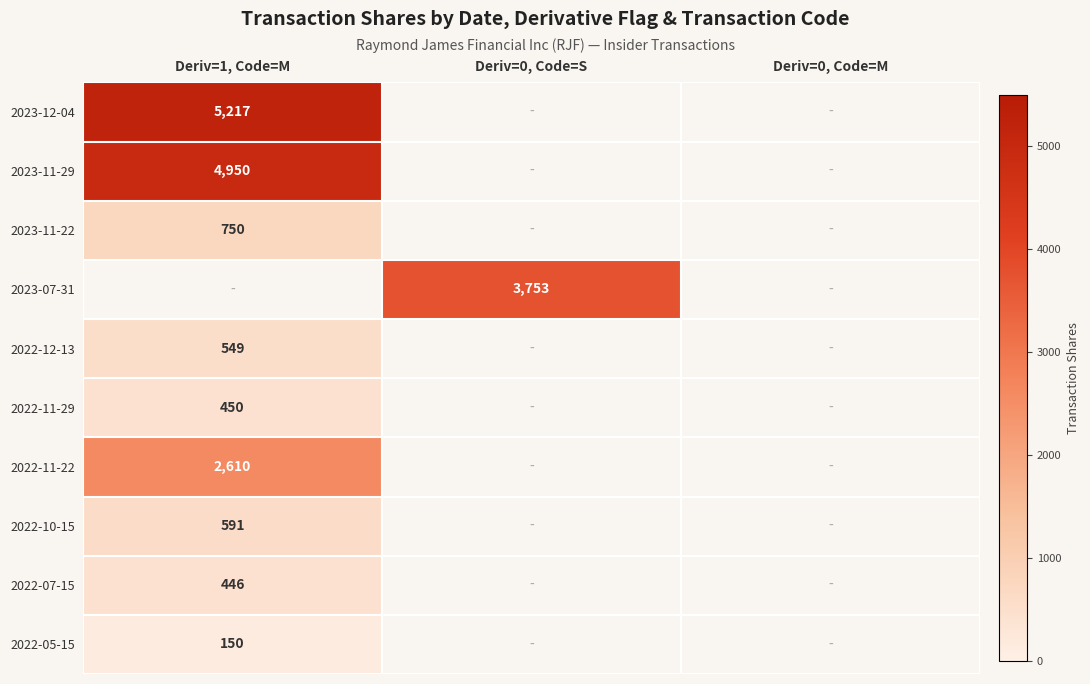

Is it true that 2023-11-22 equals 750 at Deriv=1, Code=M?

True